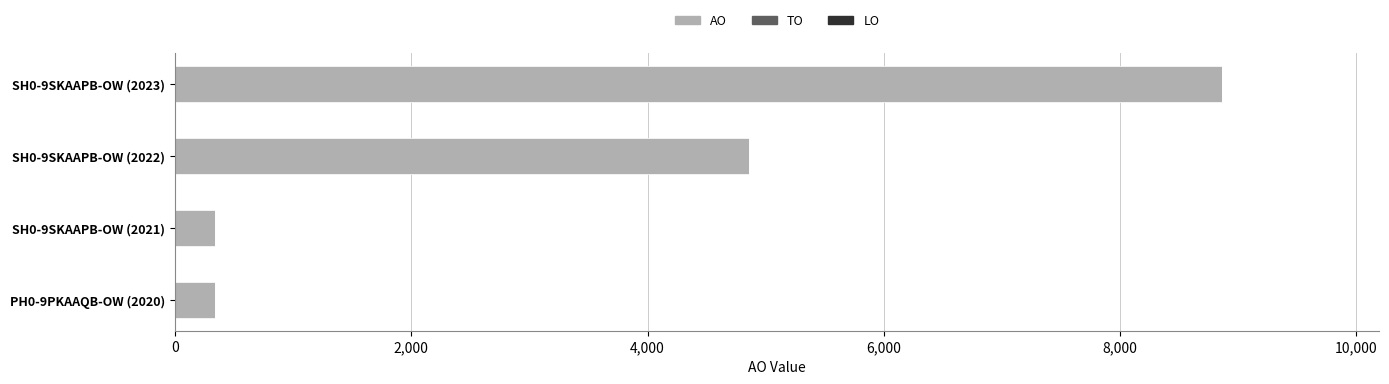

The chart shows a value of 341 at PH0-9PKAAQB-OW (2020). True or false?

True